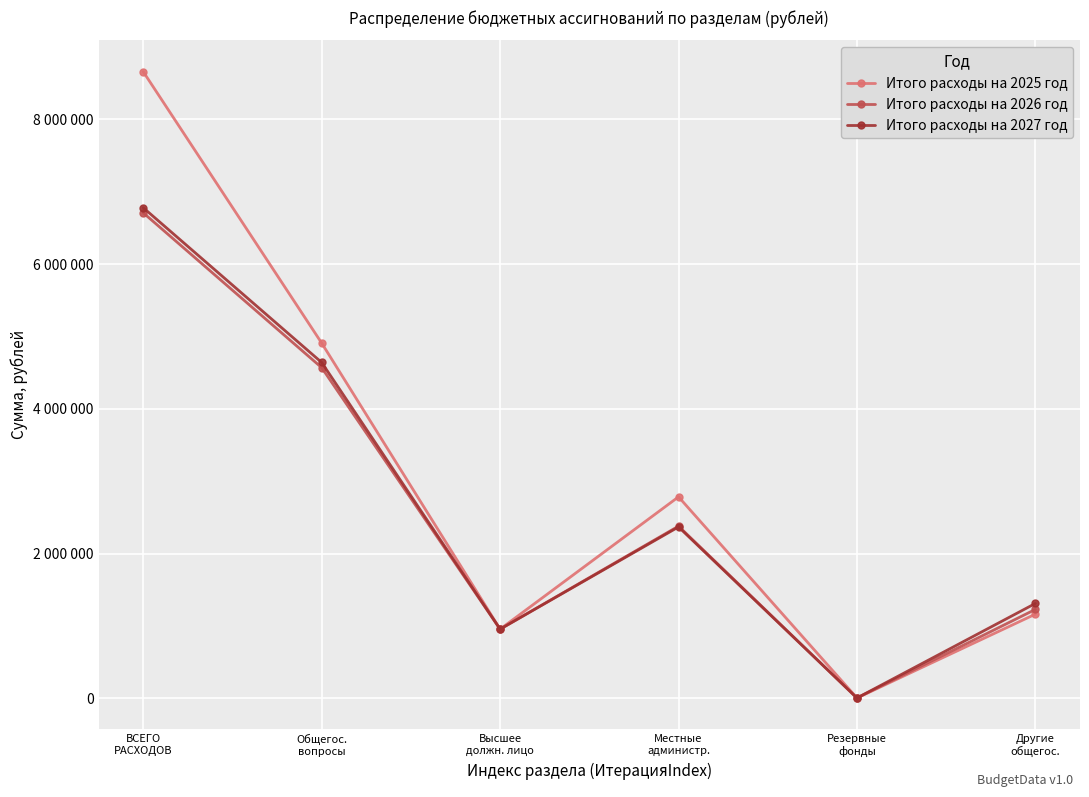

Rank the categories by Итого расходы на 2027 год value from highest to lowest.

ВСЕГО
РАСХОДОВ, Общегос.
вопросы, Местные
администр., Другие
общегос., Высшее
должн. лицо, Резервные
фонды